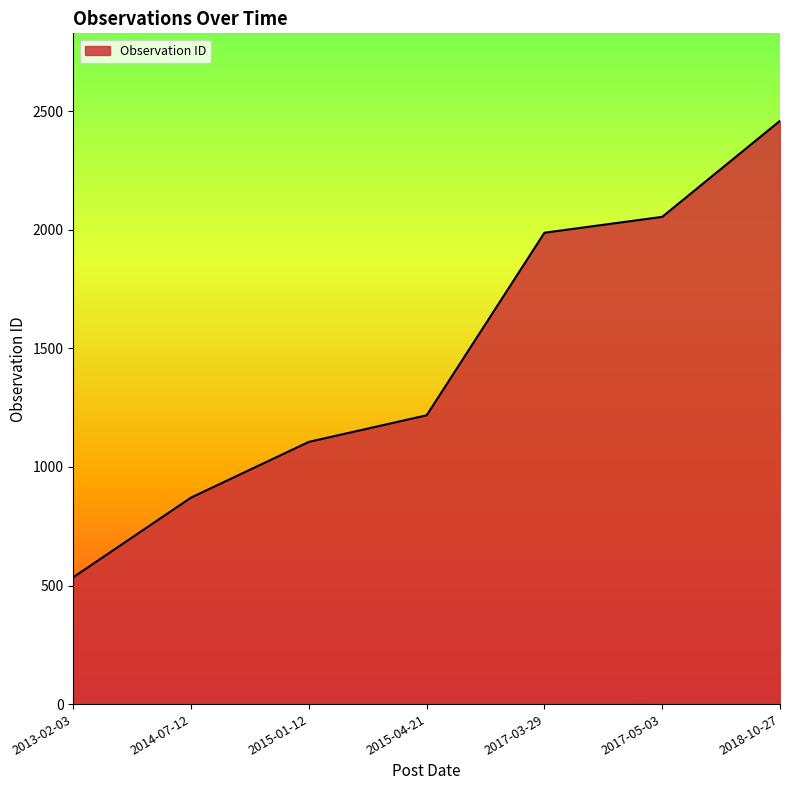

What is the greatest value displayed?

2460